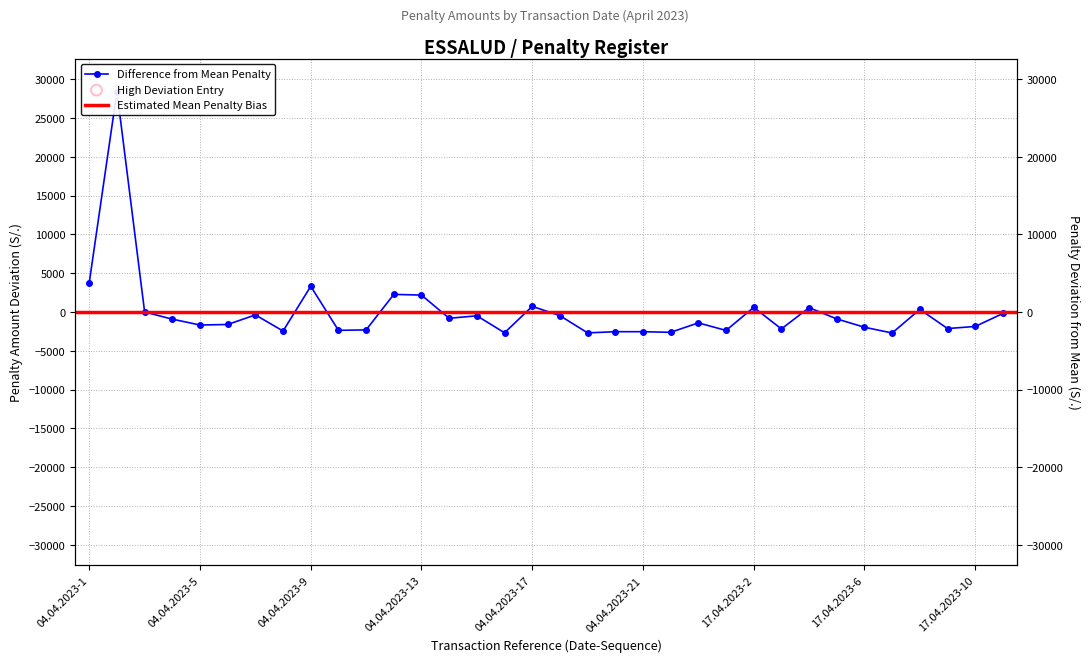

What is the change in value from 04.04.2023-1 to 04.04.2023-10?

-6161.2